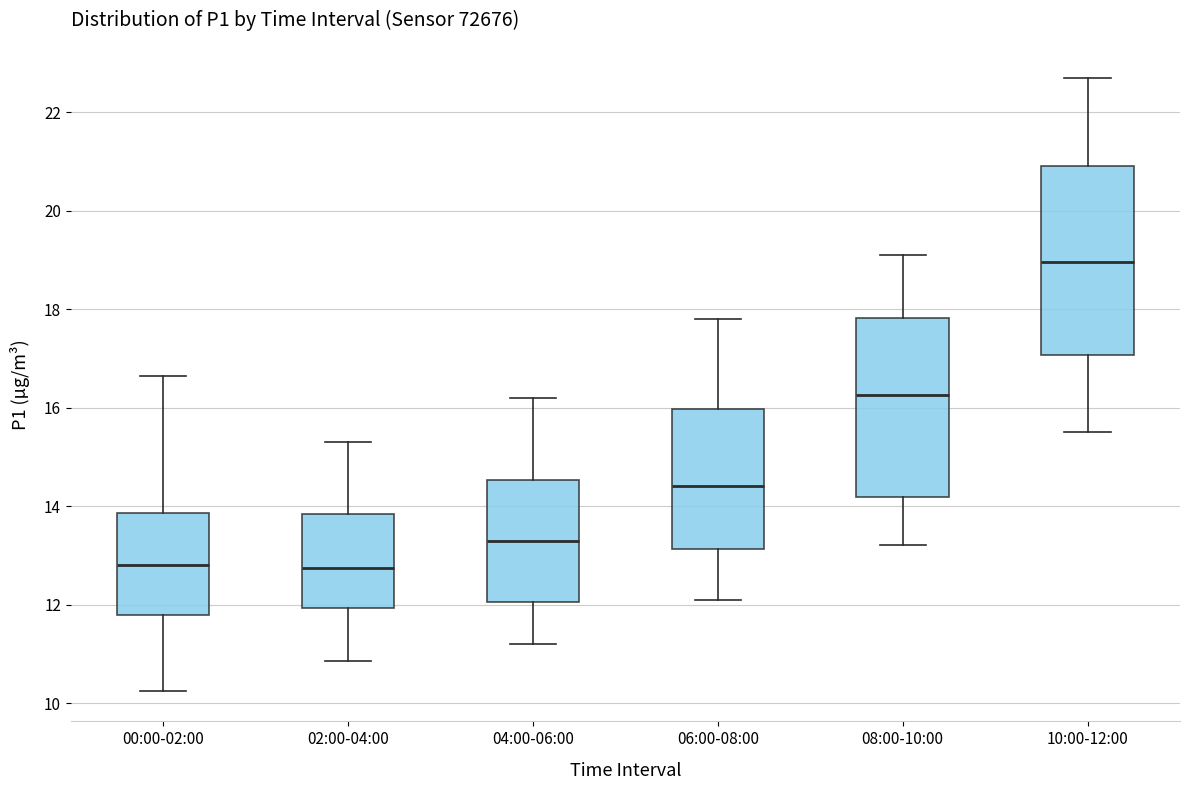

Where is the upper edge of the box for 00:00-02:00 on the y-axis? The values are not printed on the chart, so give them approximately, as read against the axis.

13.8